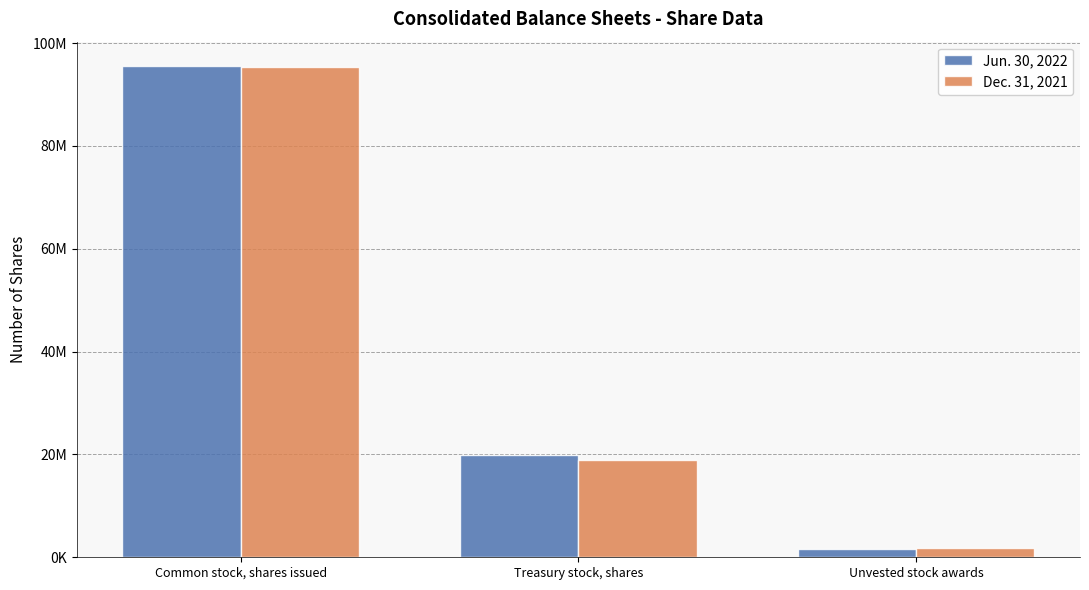

What is the spread (max minus min) of values at Common stock, shares issued?

120194